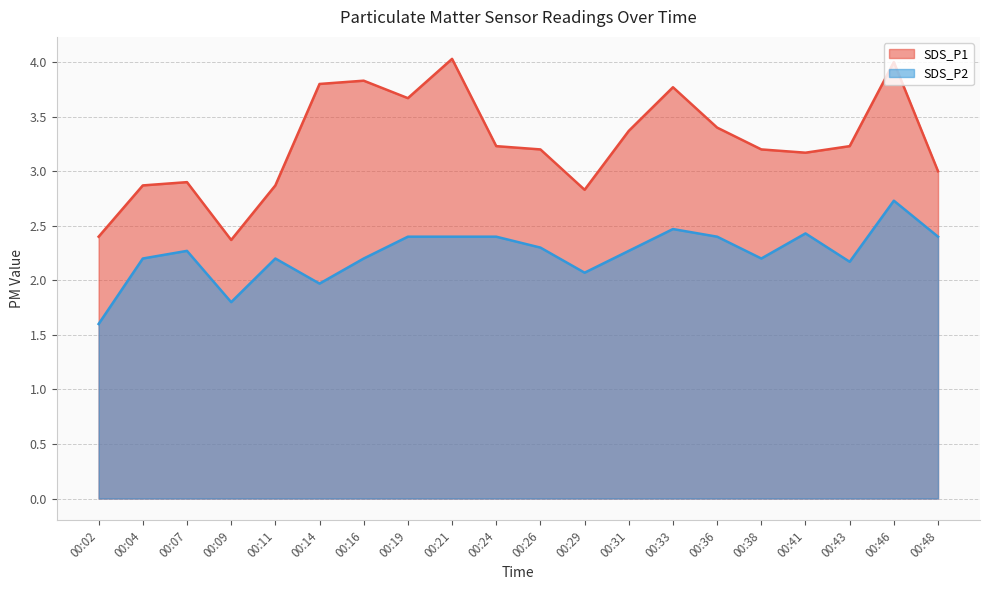

What are all the series names shown in the legend?

SDS_P1, SDS_P2